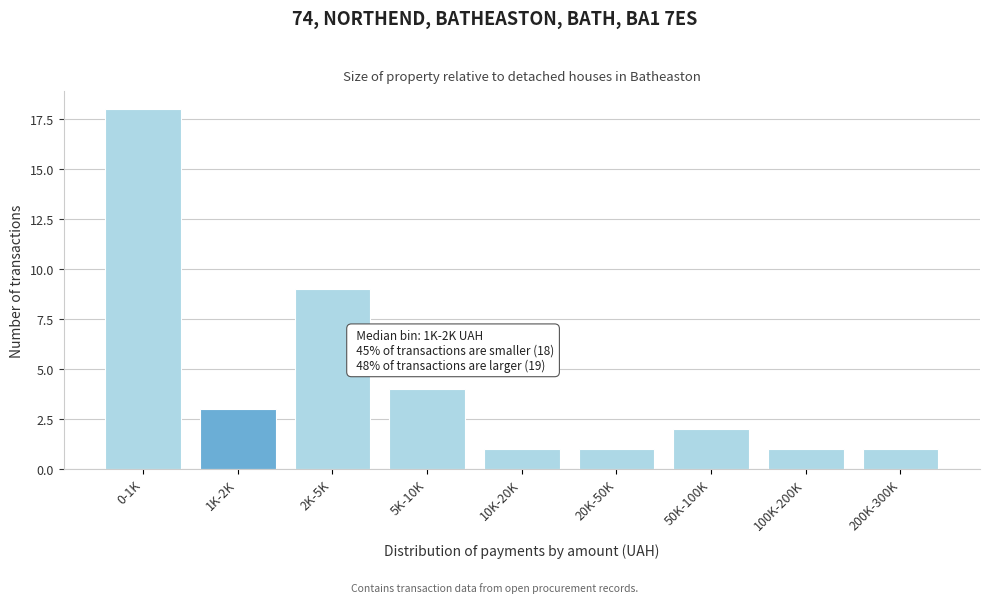

Reading right to left, extract all data points from this chart.

200K-300K=1	100K-200K=1	50K-100K=2	20K-50K=1	10K-20K=1	5K-10K=4	2K-5K=9	1K-2K=3	0-1K=18